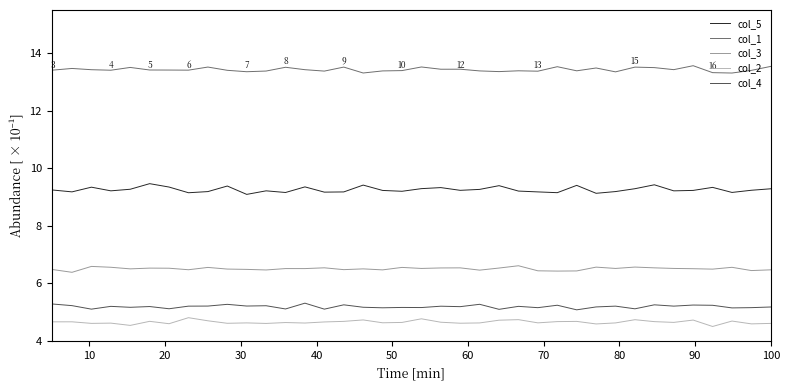

What is the average value of the col_4 series?

5.2